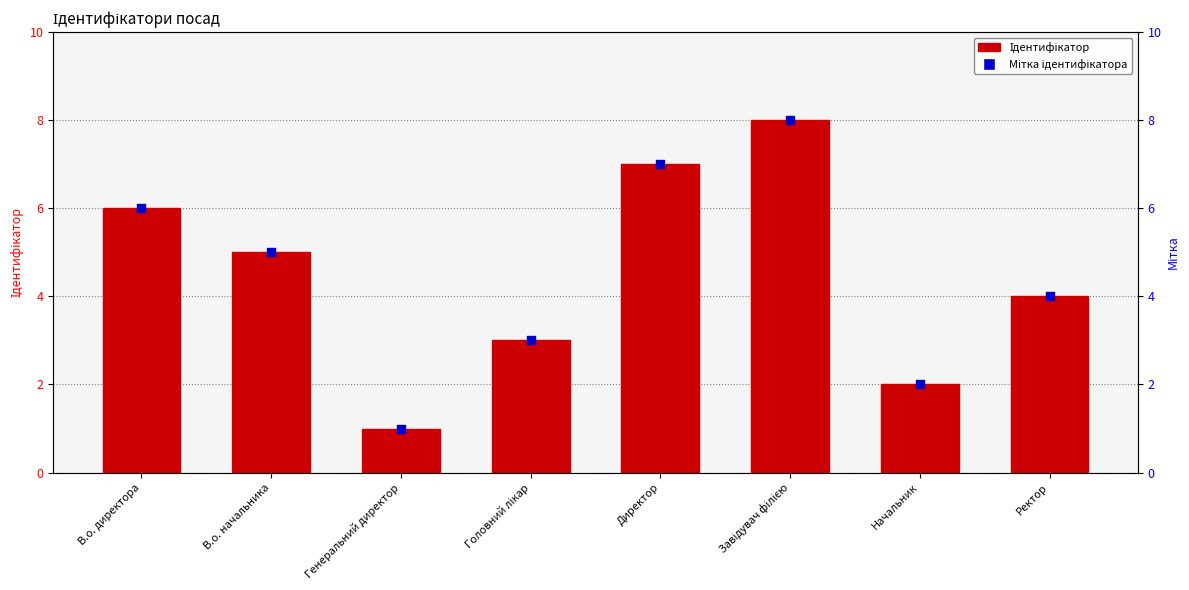

At how many categories does at least one series exceed 2?

6